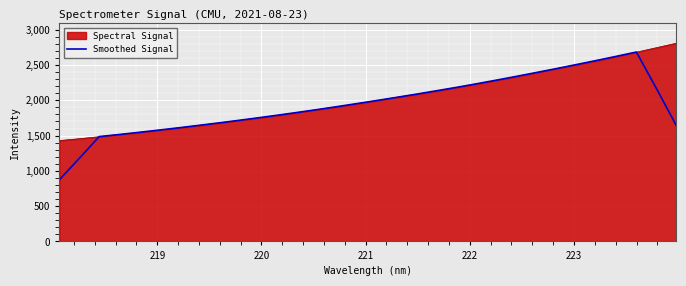

List the series in order of their peak value, highest first.

Spectral Signal, Smoothed Signal